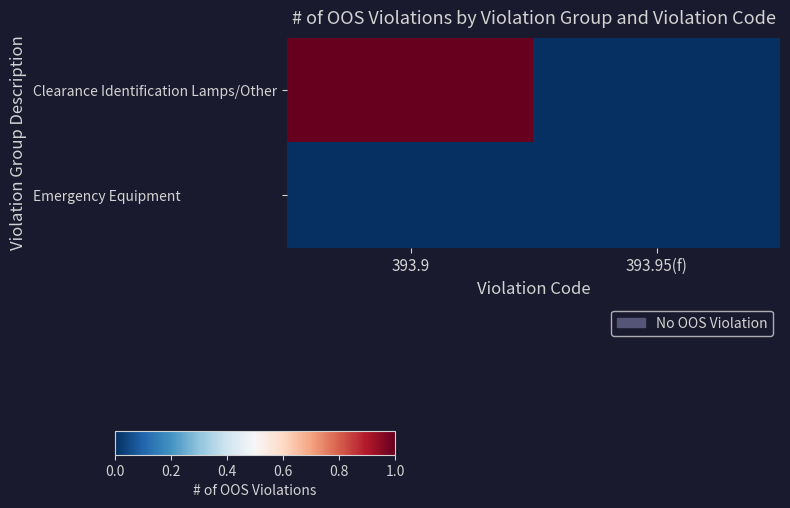

Which series has the largest total across all categories?

Clearance Identification Lamps/Other